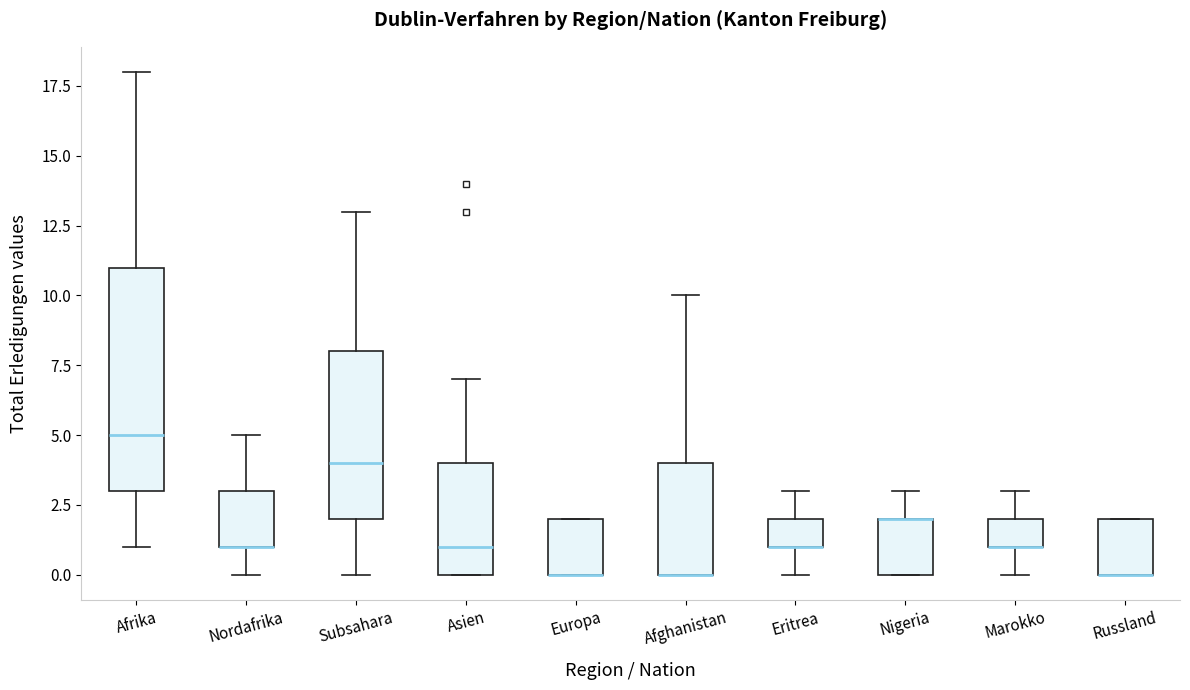

Comparing the boxes themselves (not the whiskers), which one is the tallest?

Afrika